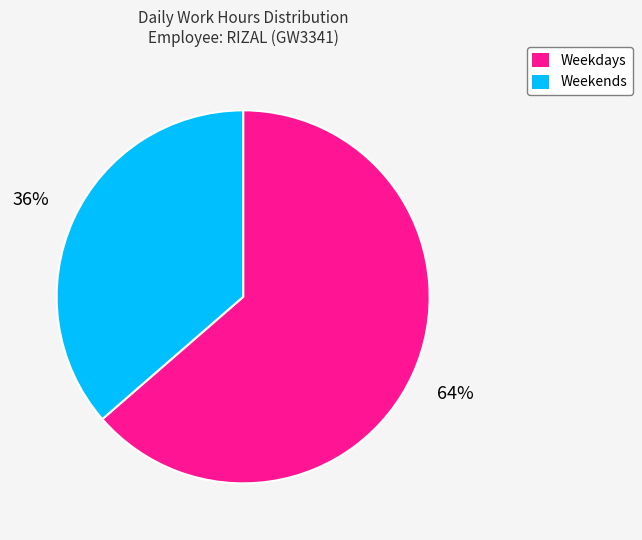

What is the smallest slice in the pie chart?

Weekends